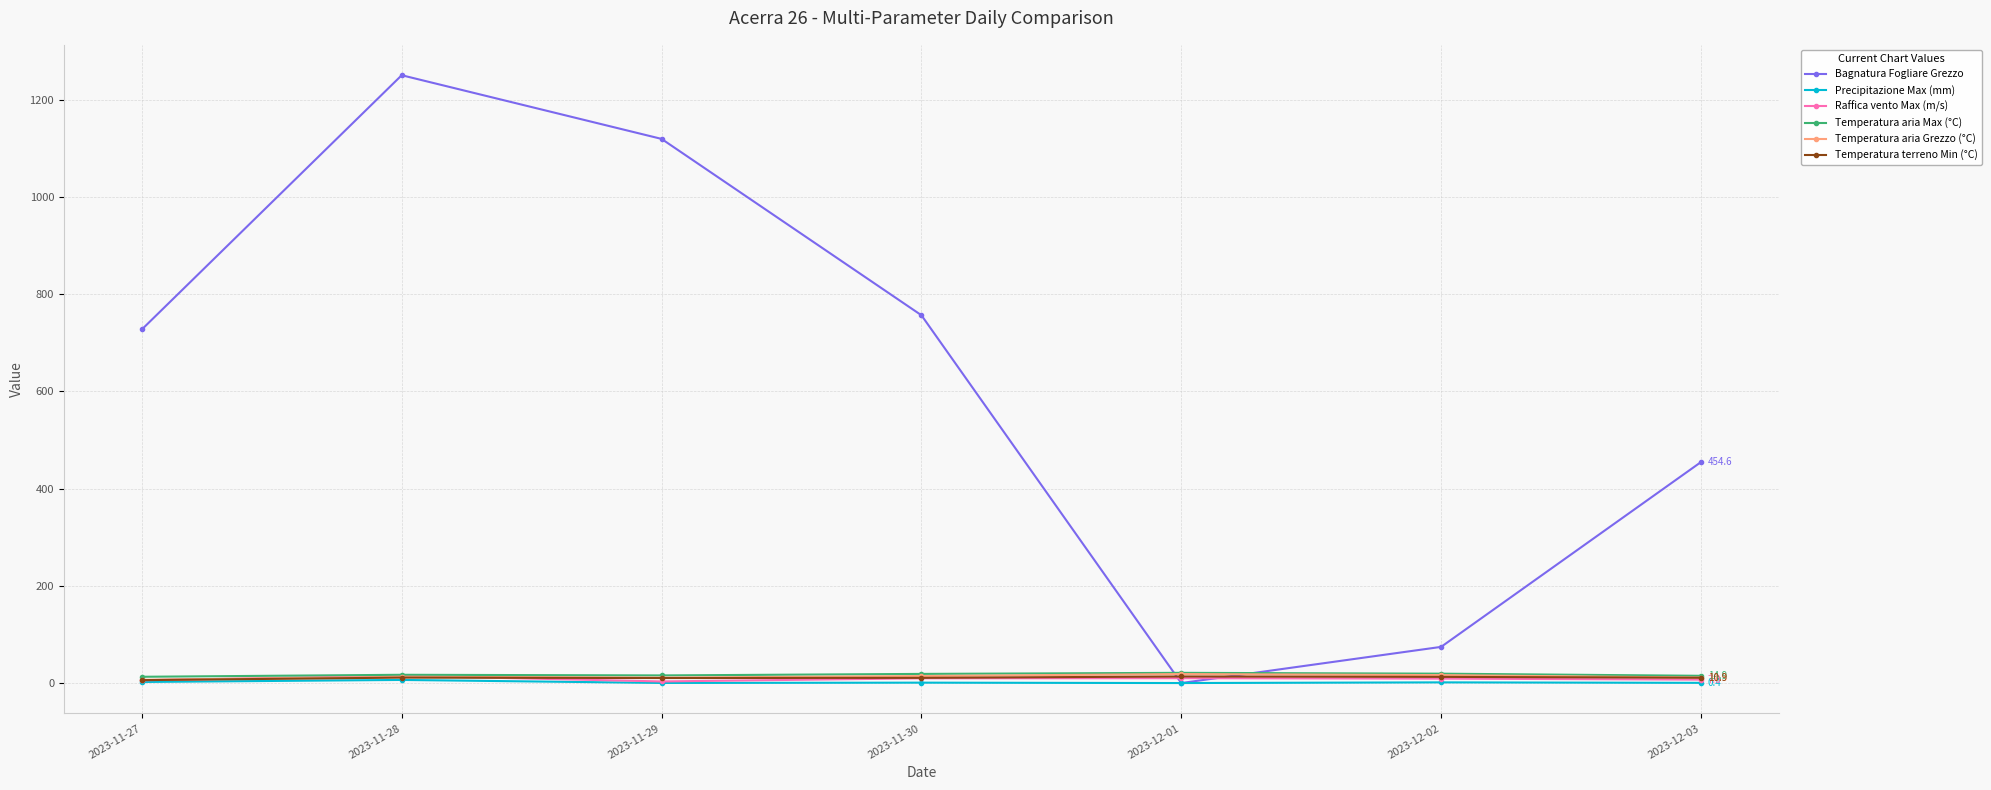

Where is Bagnatura Fogliare Grezzo nearest to the value 625?

2023-11-27